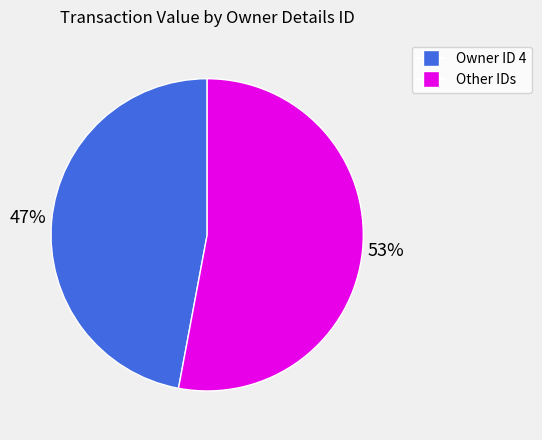

Does any single category account for the majority?

Yes